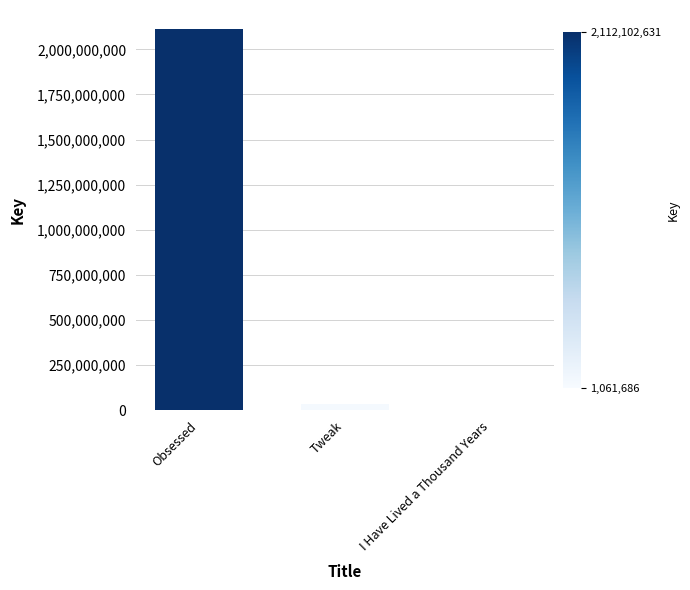

What is the sum of the values at Tweak and Obsessed?

2146976831